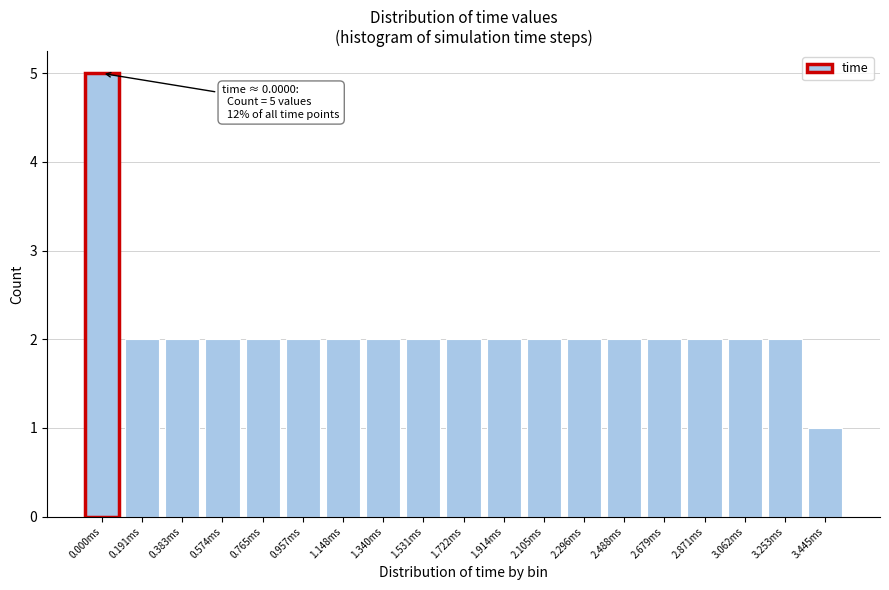

Reading left to right, list all the values displayed in this chart.

0.000ms=5	0.191ms=2	0.383ms=2	0.574ms=2	0.765ms=2	0.957ms=2	1.148ms=2	1.340ms=2	1.531ms=2	1.722ms=2	1.914ms=2	2.105ms=2	2.296ms=2	2.488ms=2	2.679ms=2	2.871ms=2	3.062ms=2	3.253ms=2	3.445ms=1